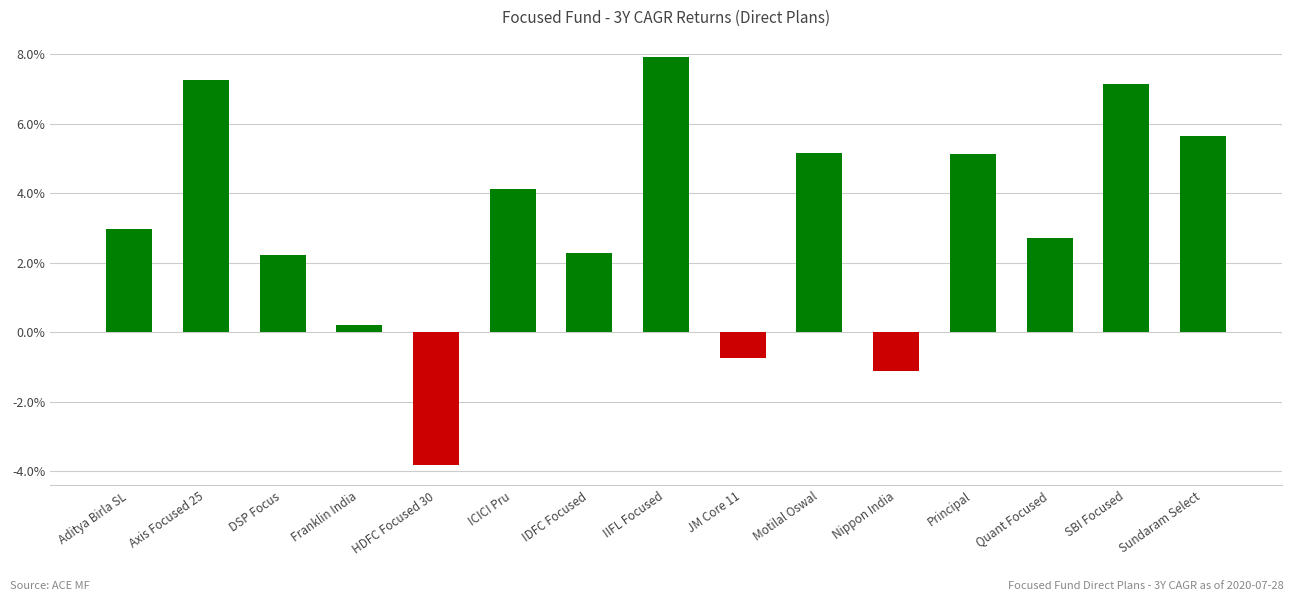

Where is the data nearest to the value 2?

DSP Focus